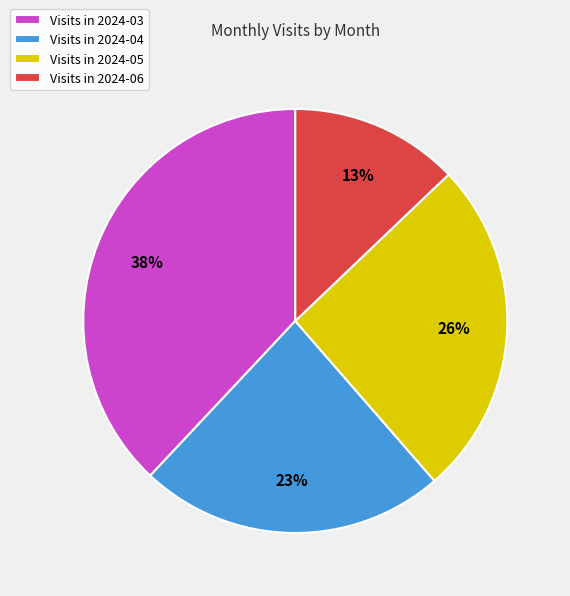

To the nearest percent, what portion does Visits in 2024-05 represent?

26%